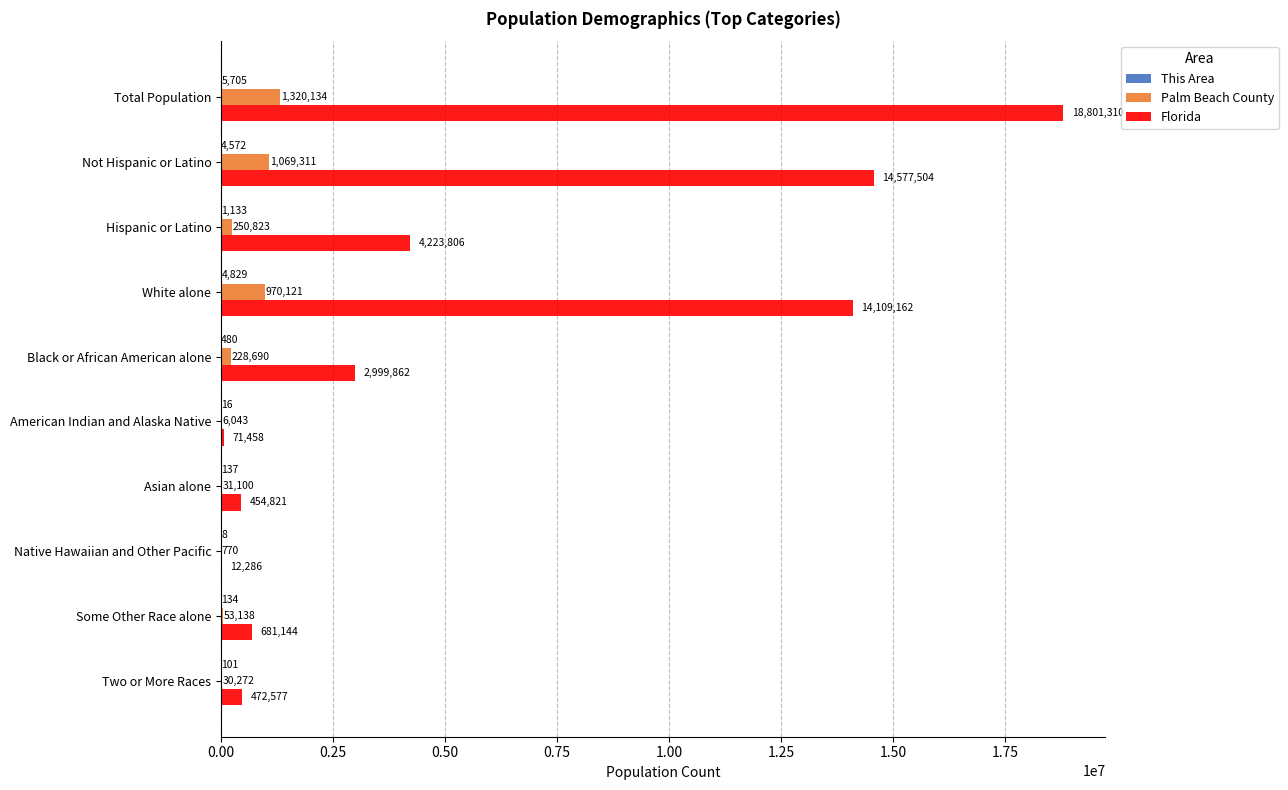

What is the sum of all Palm Beach County values?

3960402